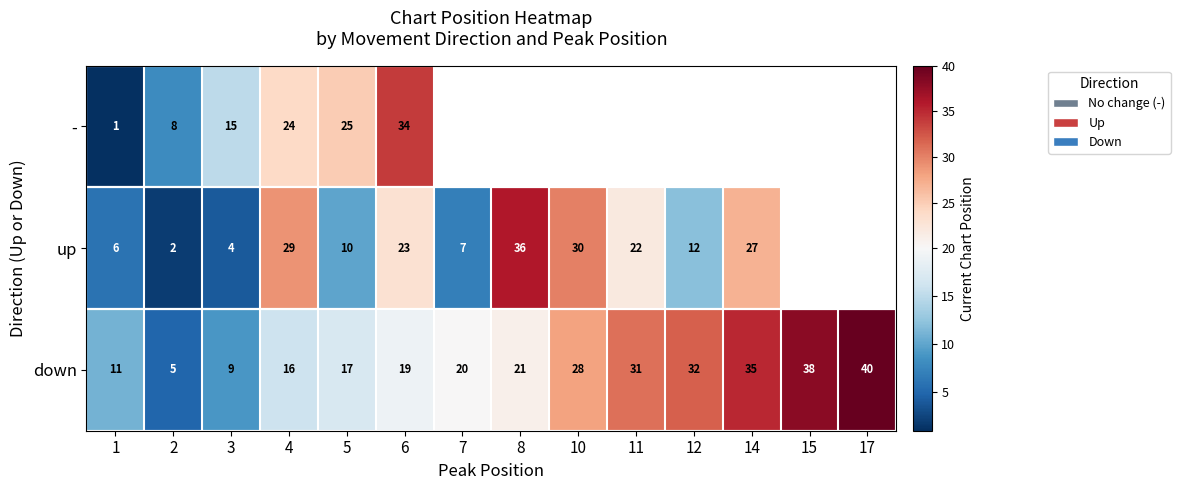

The value of down at 8 is 21. True or false?

True